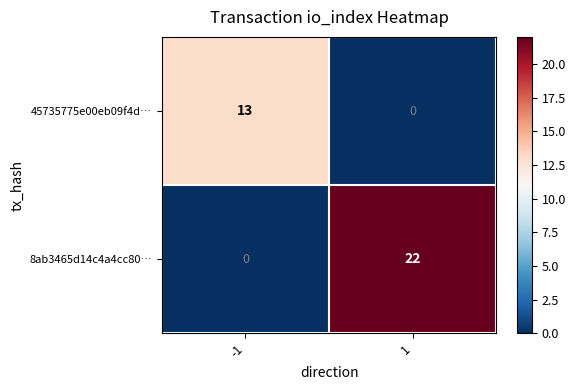

Rank the series by their average value, from lowest to highest.

45735775e00eb09f4d…, 8ab3465d14c4a4cc80…